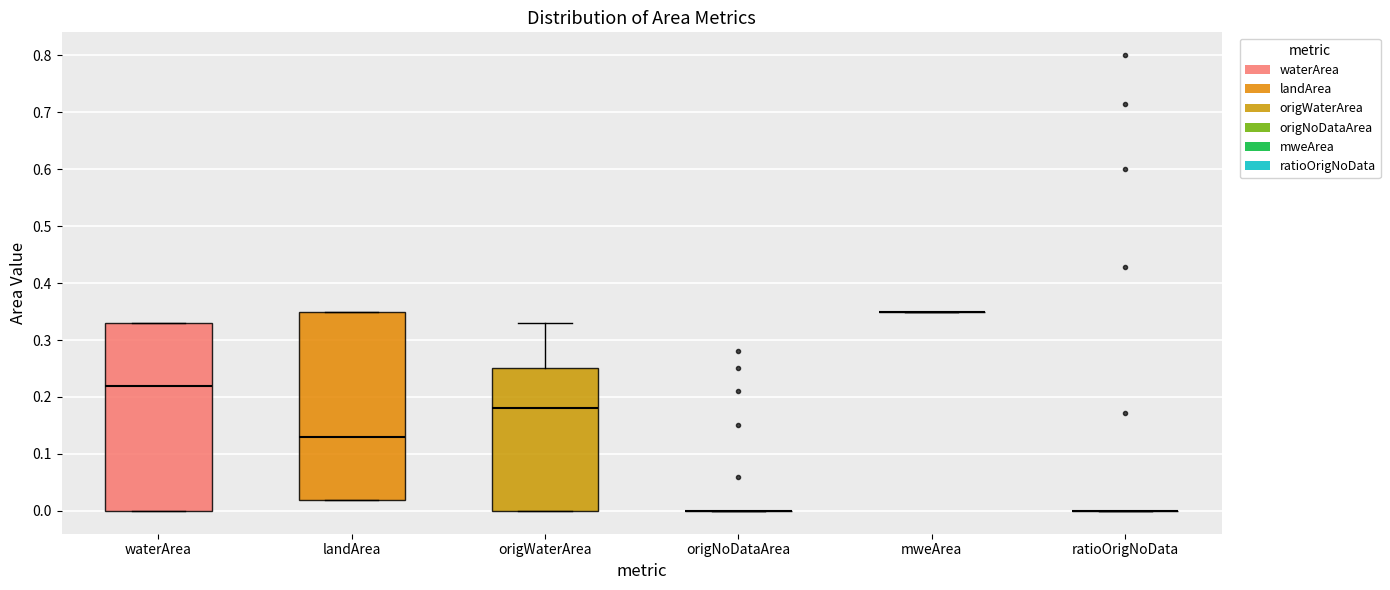

Reading left to right, read every box against the y-axis: the position of its median line, the range the box covers, and the ends of its whiskers. The values are not printed on the chart, so give them approximately, as read against the axis.

waterArea: median 0.22, box 0.00 to 0.33, whiskers 0.00 to 0.33
landArea: median 0.13, box 0.02 to 0.35, whiskers 0.02 to 0.35
origWaterArea: median 0.18, box 0.00 to 0.25, whiskers 0.00 to 0.33
origNoDataArea: box collapsed to a line at 0.00, whiskers 0.00 to 0.00
mweArea: box collapsed to a line at 0.35, whiskers 0.35 to 0.35
ratioOrigNoData: box collapsed to a line at 0.00, whiskers 0.00 to 0.00